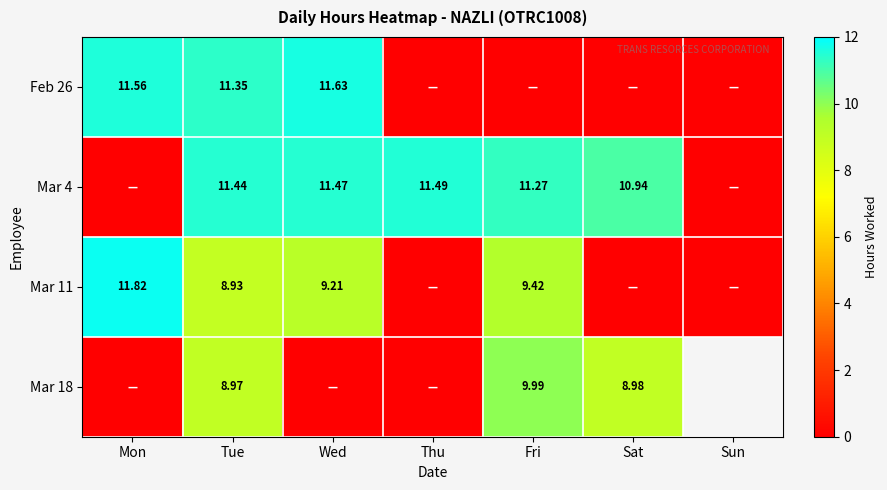

Rank the series at Thu from highest to lowest value.

Mar 4, Feb 26, Mar 11, Mar 18